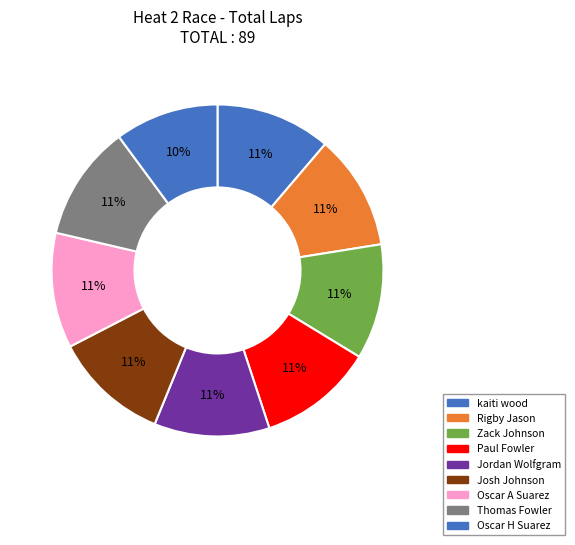

Which category has the smallest portion of the pie?

Oscar H Suarez